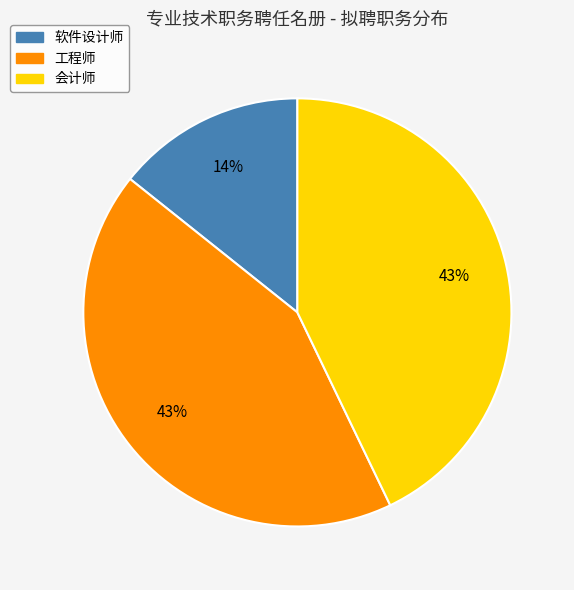

True or false: 工程师 accounts for 43% of the total.

True